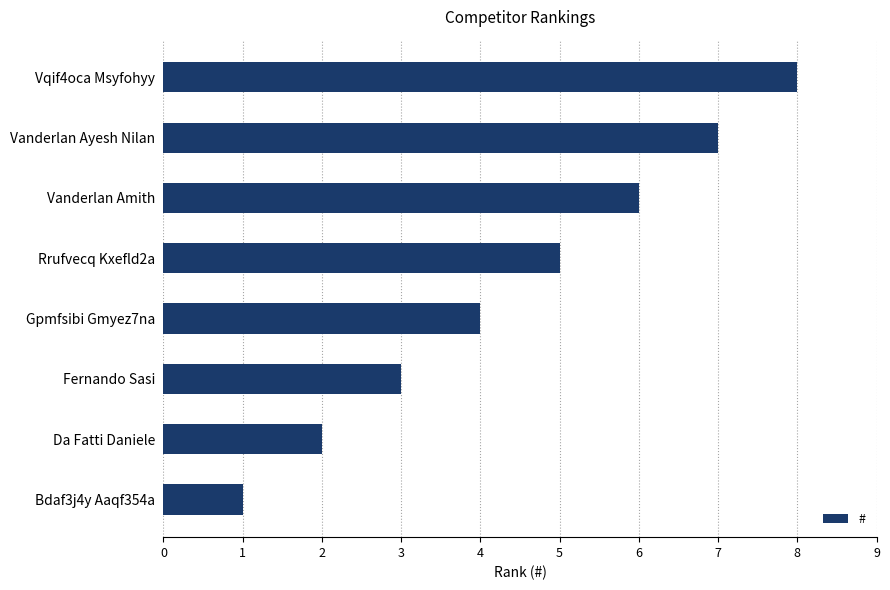

How many distinct data groups are displayed?

1